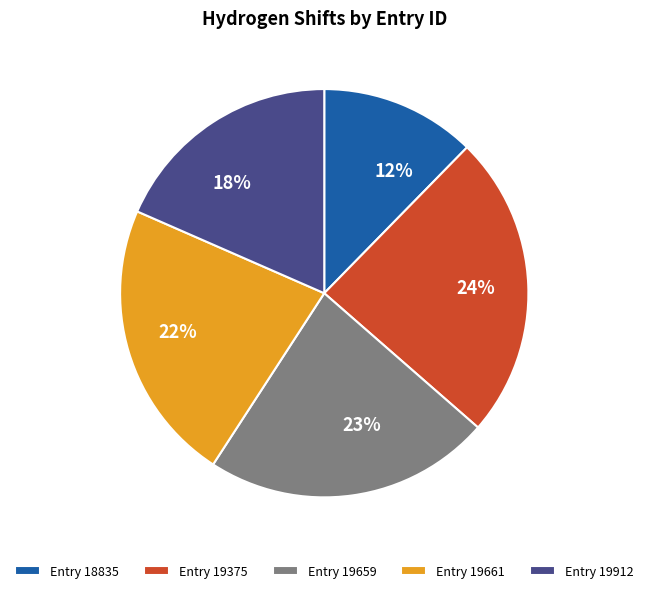

Is 22% the majority of the pie?

No